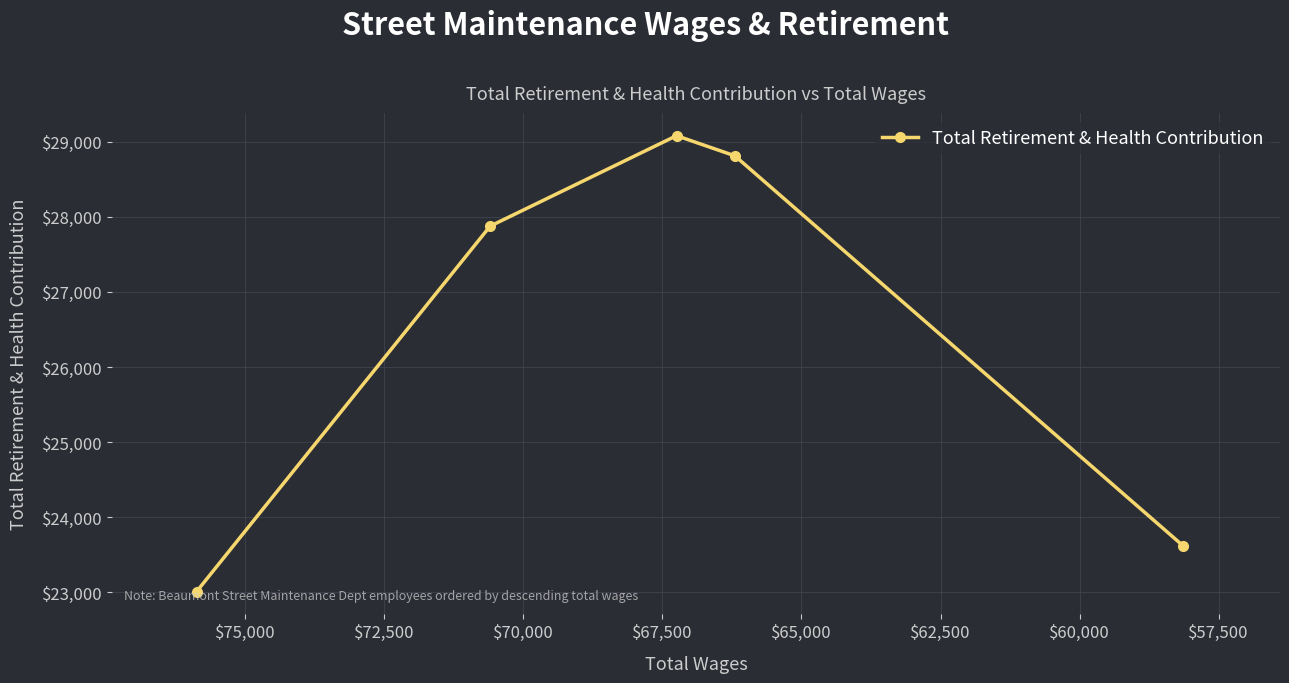

What is the greatest value displayed?

29078